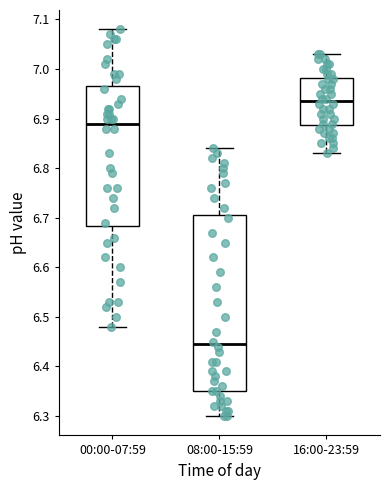

Which box has the lowest median line?

08:00-15:59